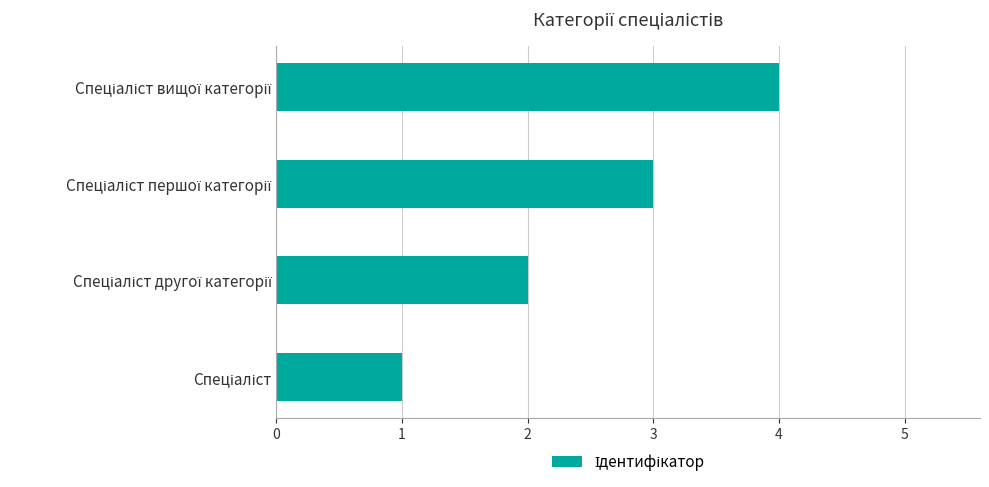

What is the difference between the maximum and minimum values?

3